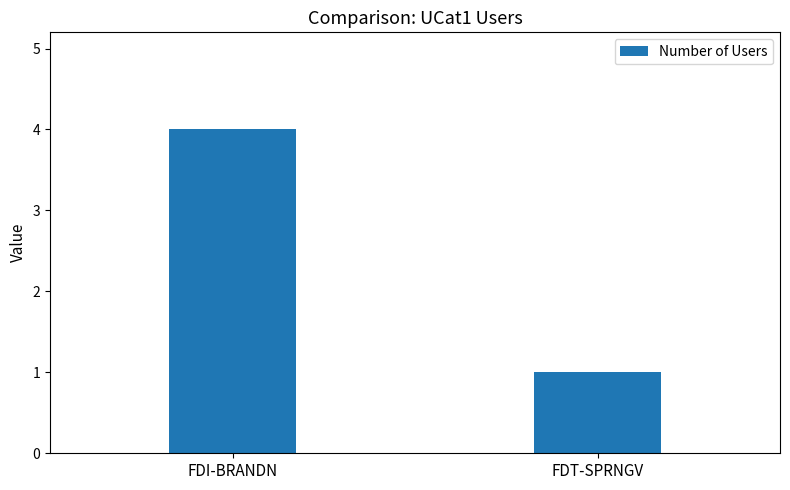

Is it true that the value at FDT-SPRNGV is 1?

True